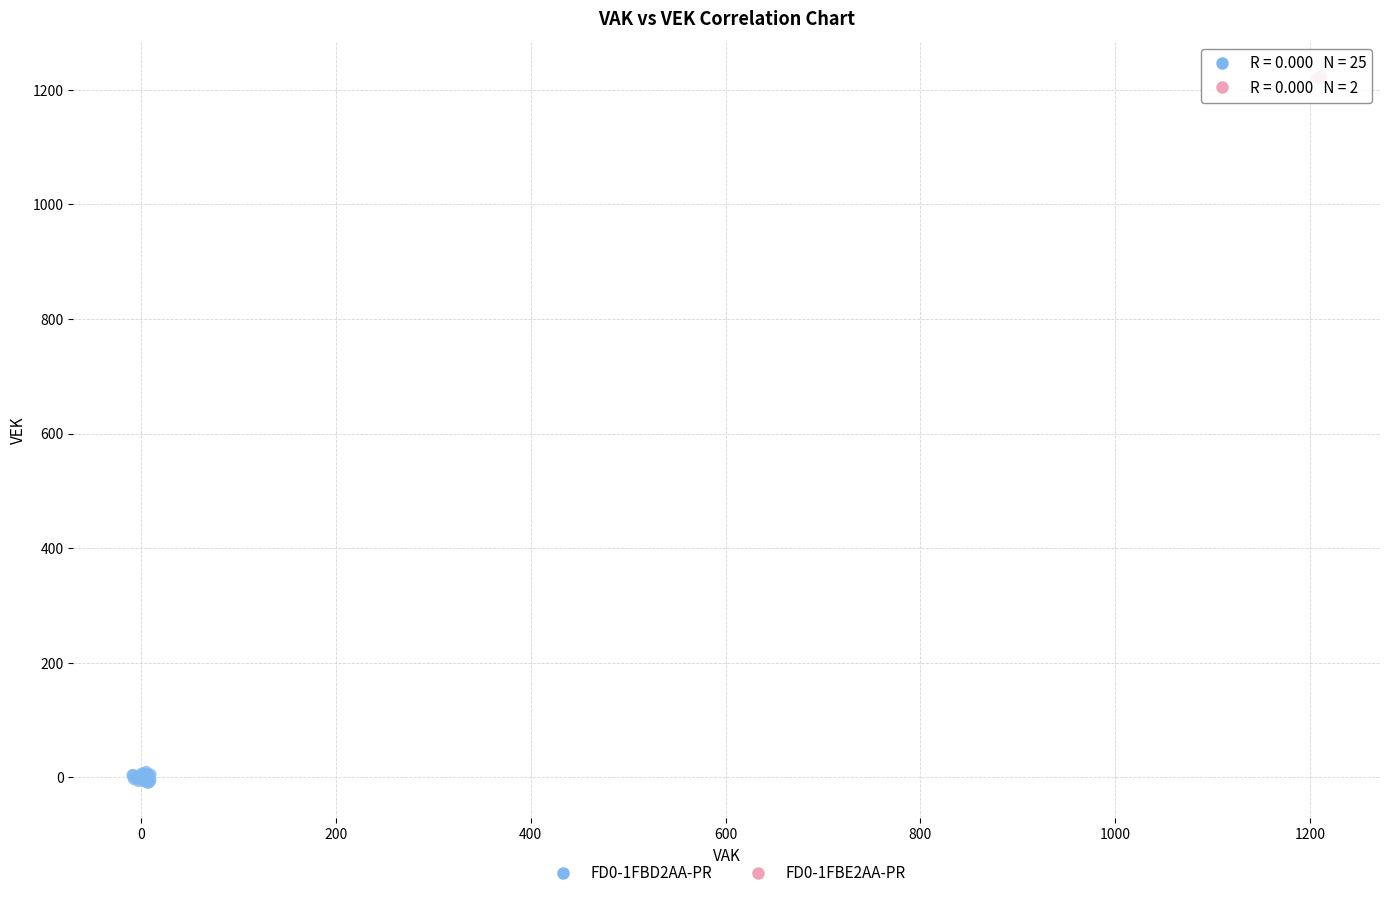

Which series reaches the maximum Y coordinate?

FD0-1FBE2AA-PR